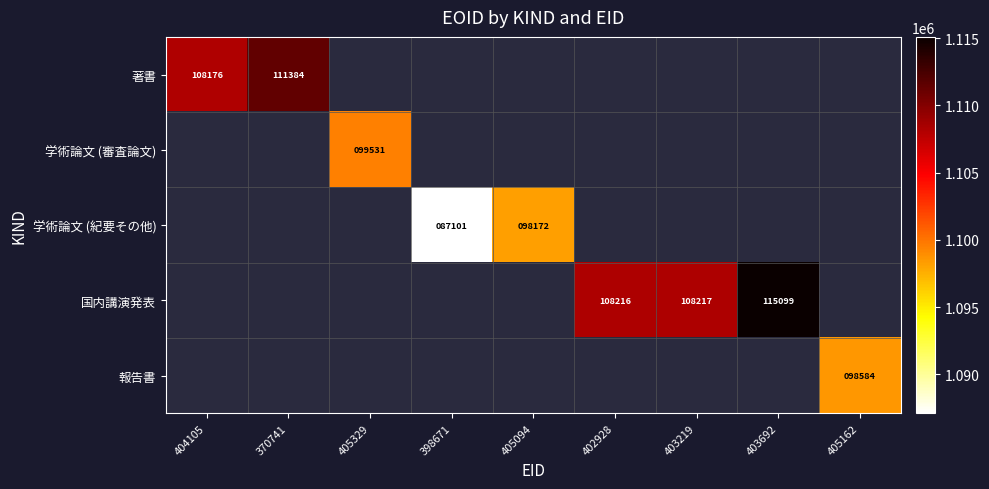

How many values in 著書 are above zero?

2